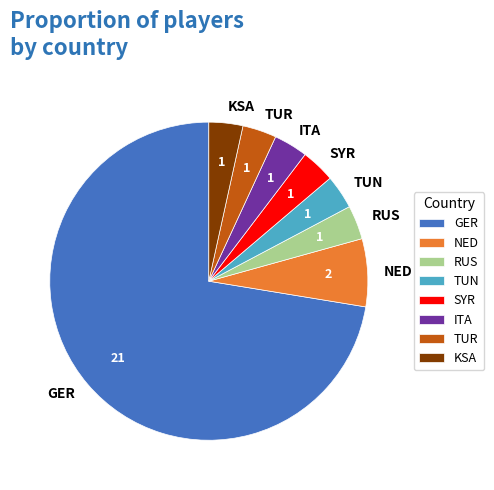

Which slice represents more than half of the pie?

GER